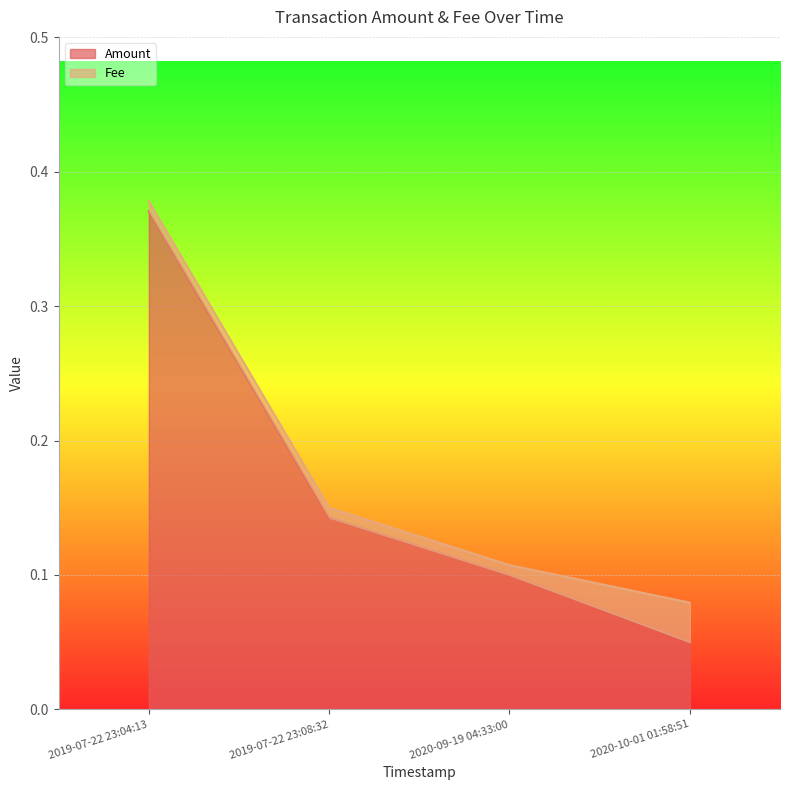

What is the maximum value shown in the chart?

0.4